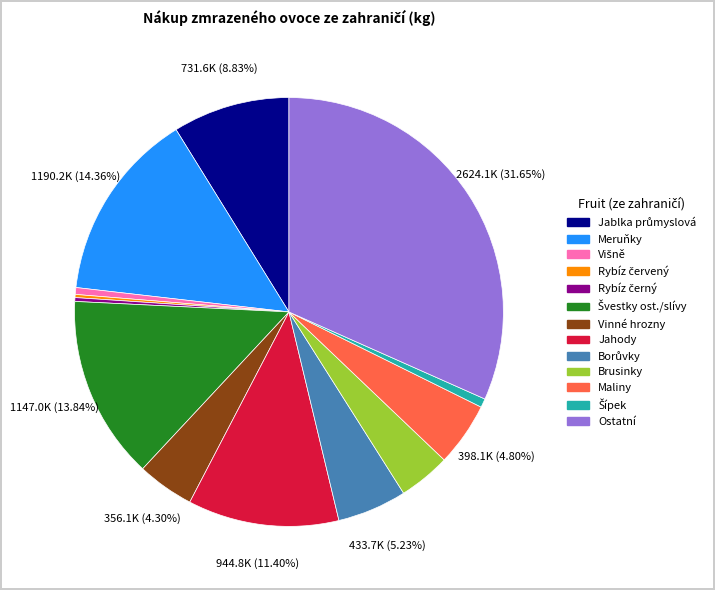

Which slice is the largest?

Ostatní